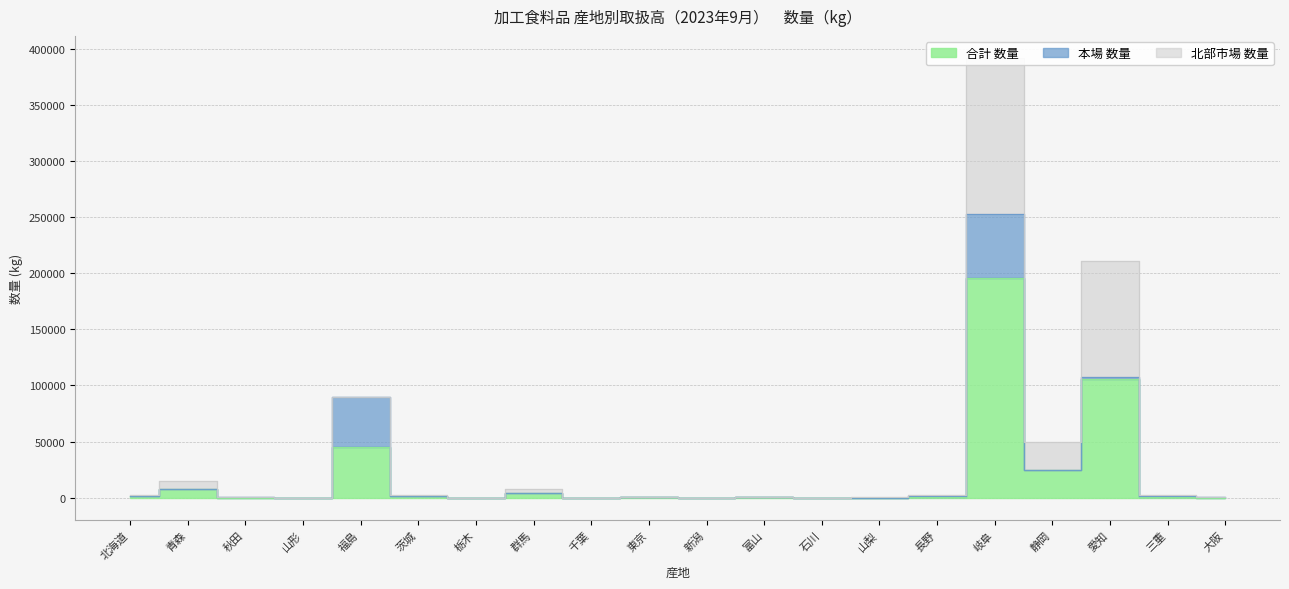

At which category does 北部市場 数量 reach its first local peak?

青森